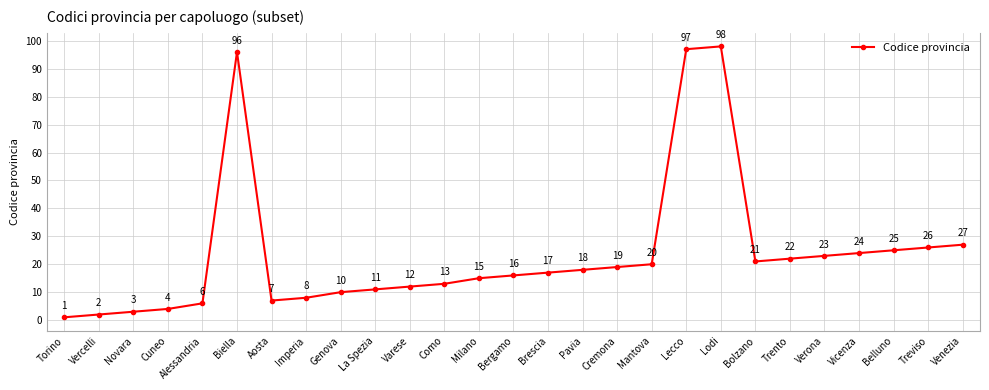

Rank the categories by value from lowest to highest.

Torino, Vercelli, Novara, Cuneo, Alessandria, Aosta, Imperia, Genova, La Spezia, Varese, Como, Milano, Bergamo, Brescia, Pavia, Cremona, Mantova, Bolzano, Trento, Verona, Vicenza, Belluno, Treviso, Venezia, Biella, Lecco, Lodi